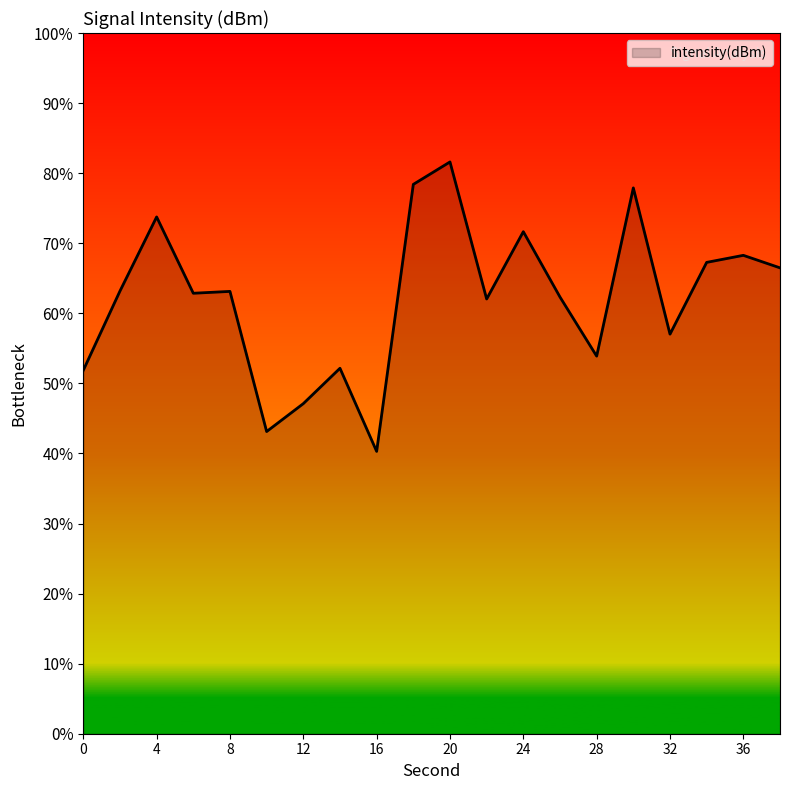

How many lines are shown in the chart?

1